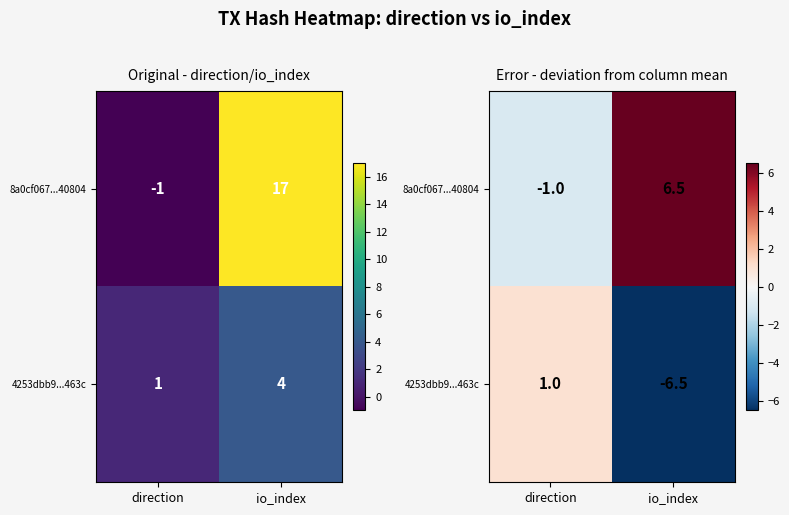

How many negative values does the 8a0cf067...40804 series have?

1